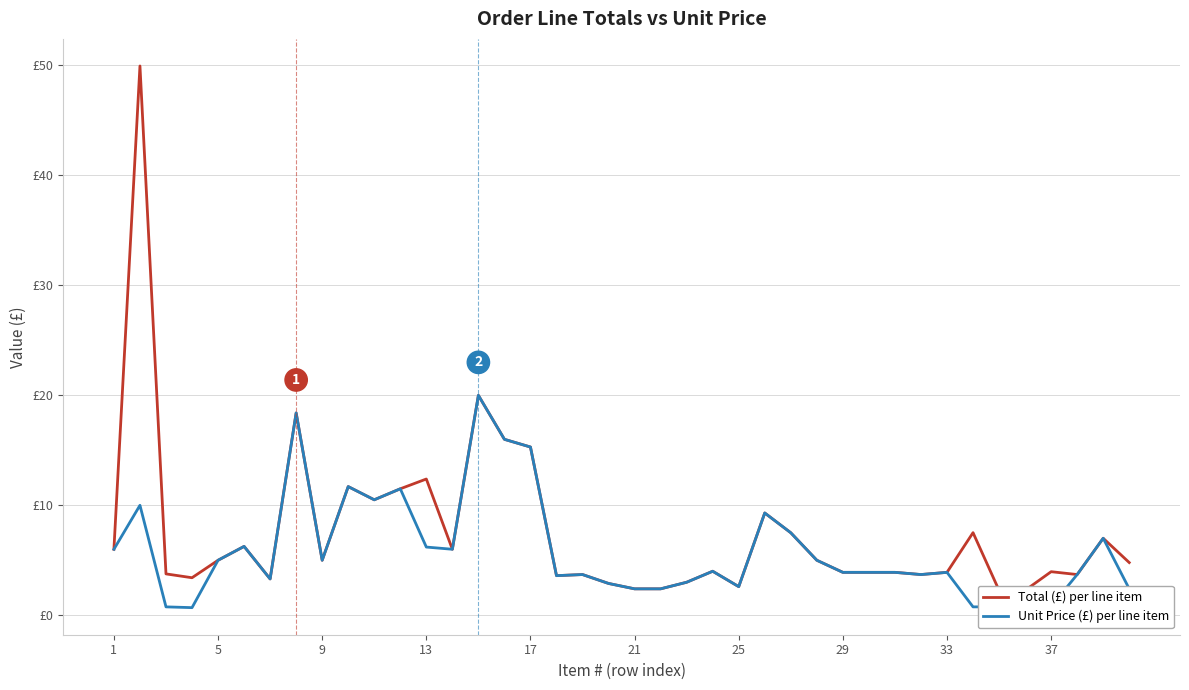

How many distinct data groups are displayed?

2